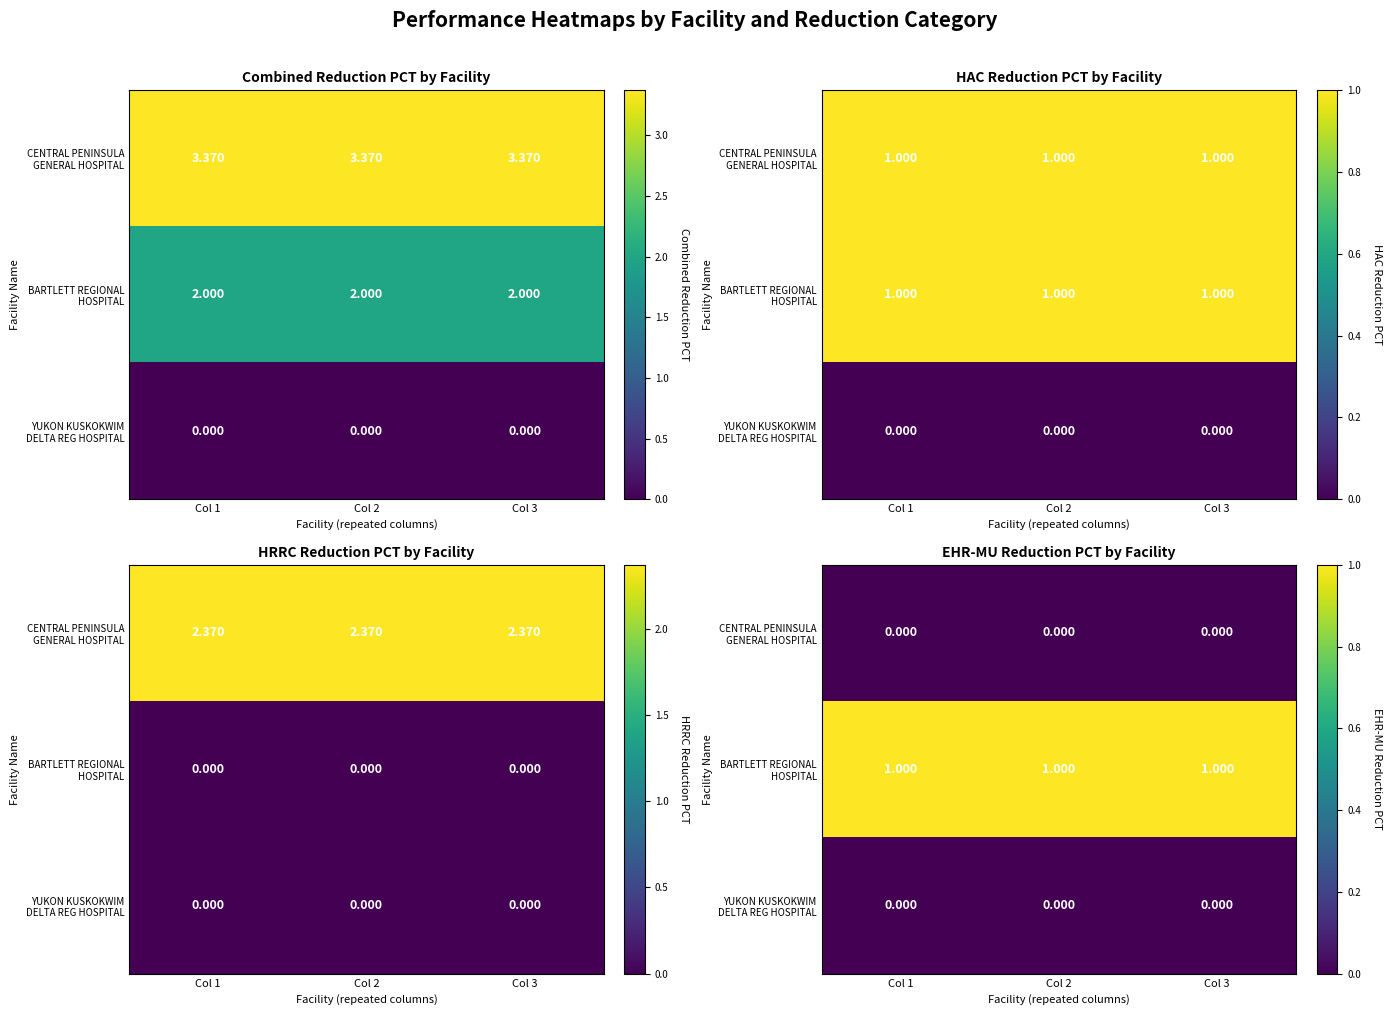

At which category does the chart reach its peak across all series?

Col 1